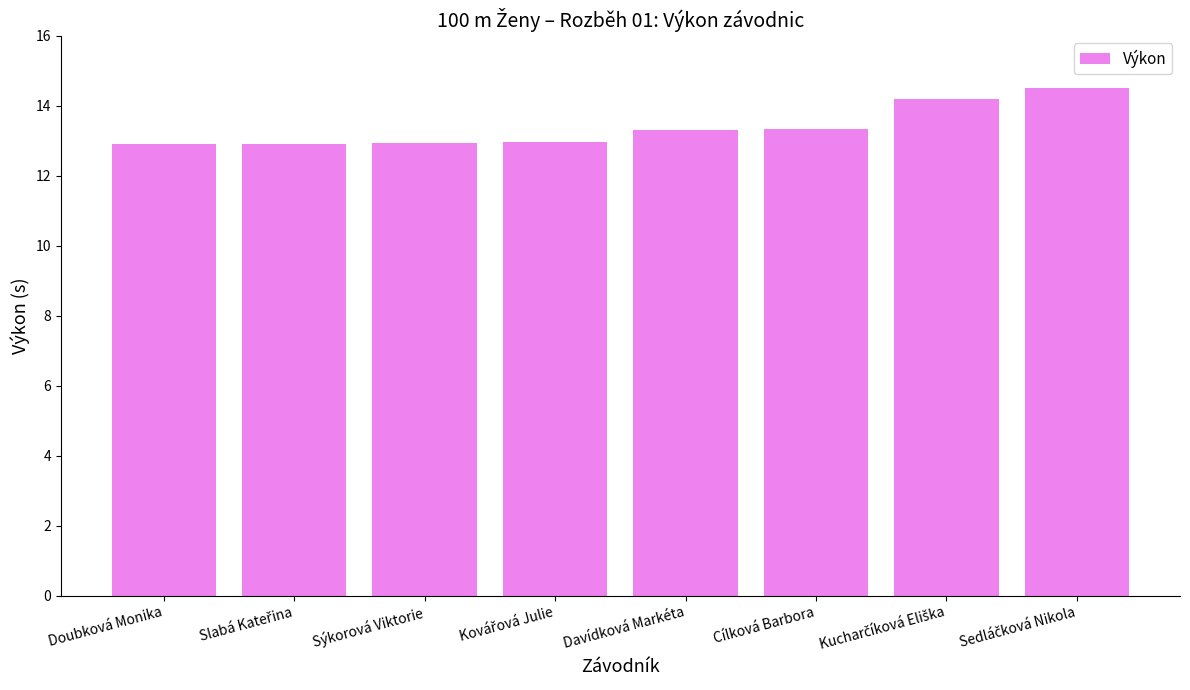

What is the maximum value shown in the chart?

14.5